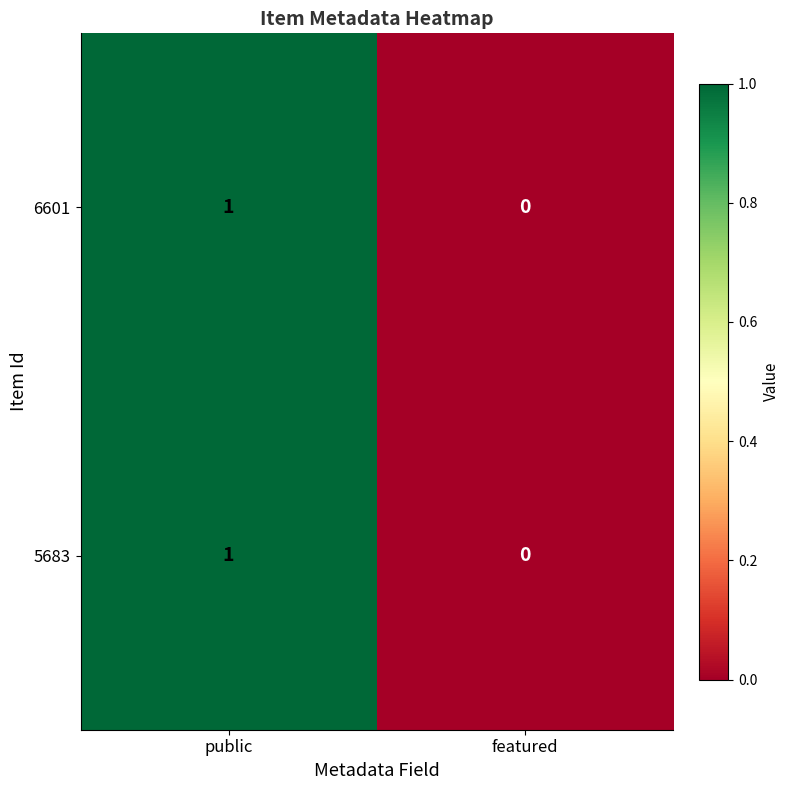

The value of 6601 at featured is 0. True or false?

True